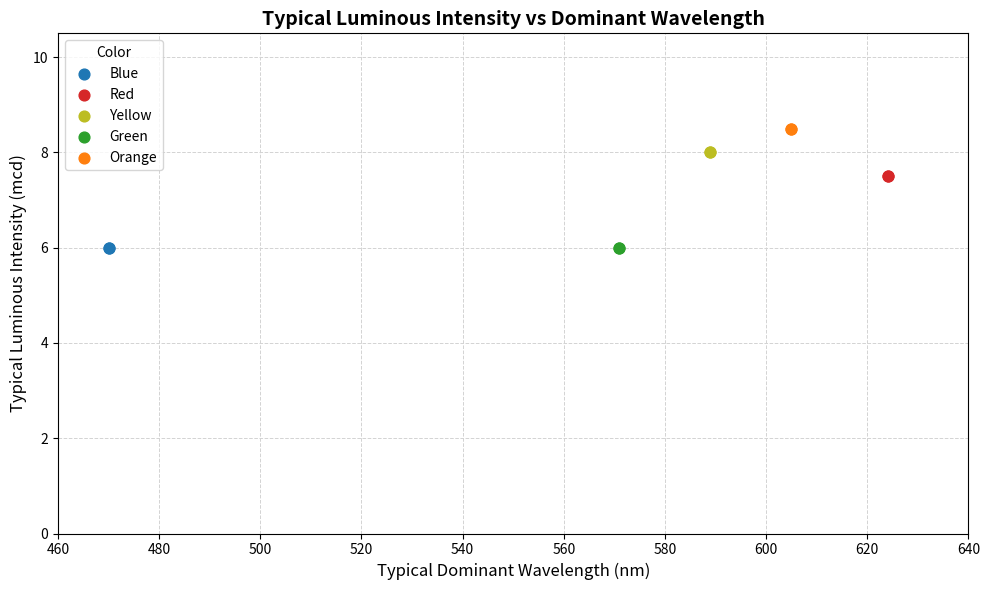

What are all the series names shown in the legend?

Blue, Red, Yellow, Green, Orange